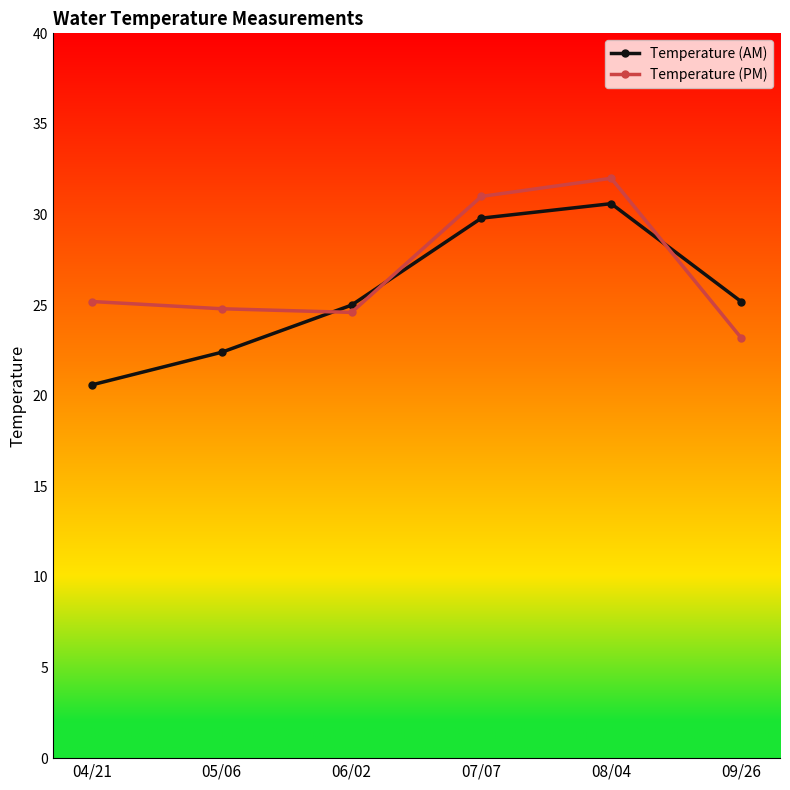

Which series changed the most between 05/06 and 08/04?

Temperature (AM)